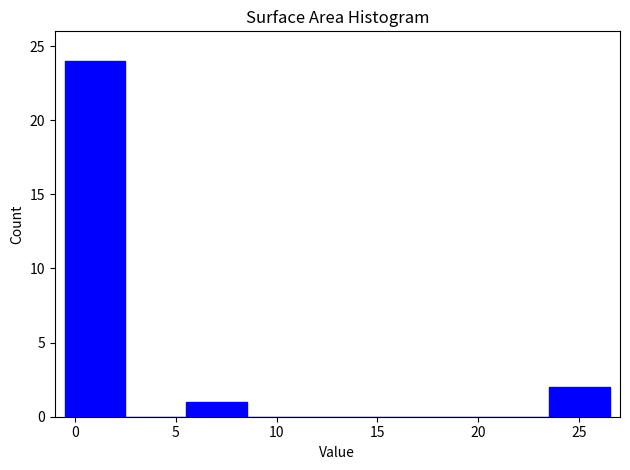

Reading left to right, transcribe this chart: for each bar, give the range it covers on the x-axis and its height. Neither the bar edges nor the heights are printed on the chart, so give them approximately, as read against the axes.

-0.5 to 2.5: 24
2.5 to 5.5: 0
5.5 to 8.5: 1
8.5 to 11.5: 0
11.5 to 14.5: 0
14.5 to 17.5: 0
17.5 to 20.5: 0
20.5 to 23.5: 0
23.5 to 26.5: 2